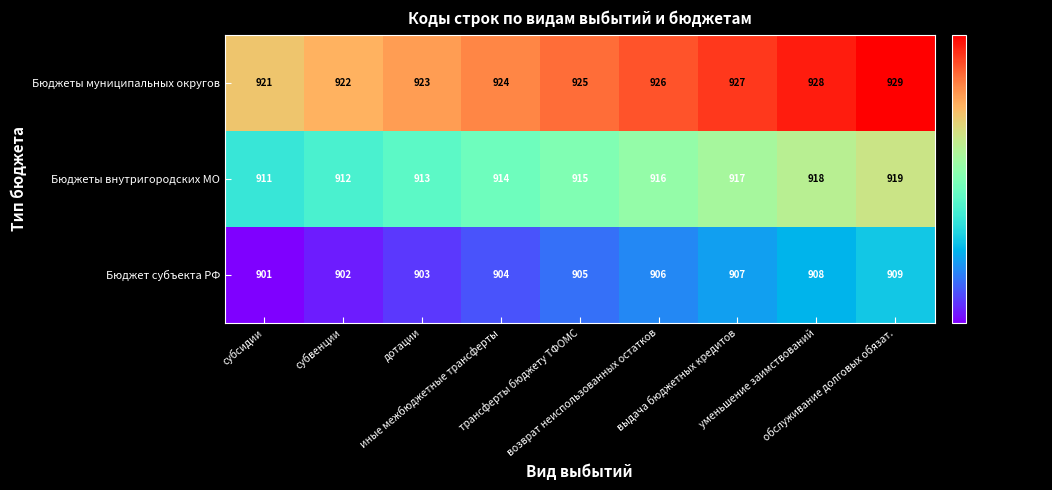

What is the total value across all series at возврат неиспользованных остатков?

2748